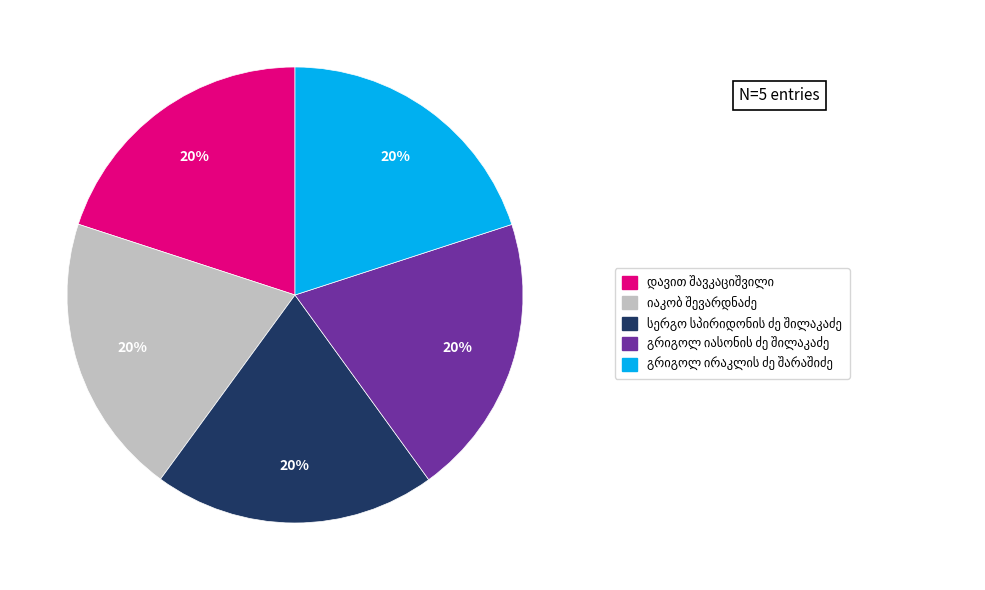

To the nearest percent, what is the average slice percentage?

20%